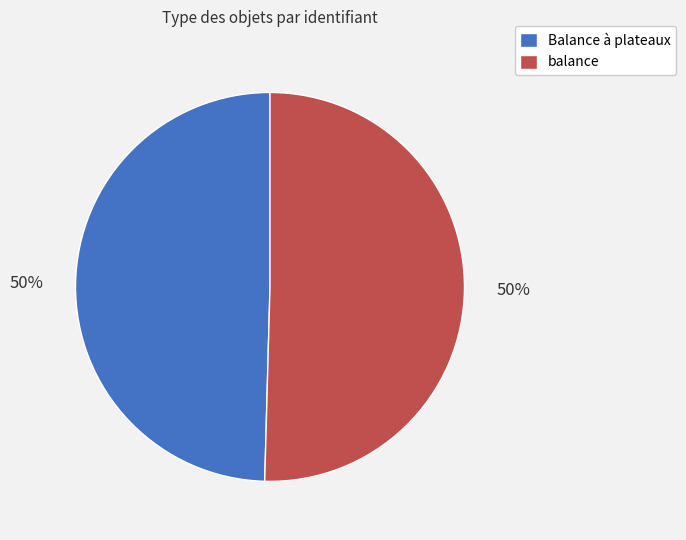

How many slices are in this pie chart?

2